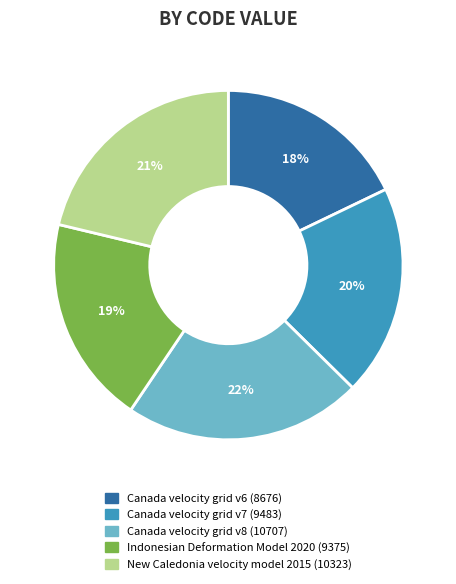

Count the number of slices in the pie.

5